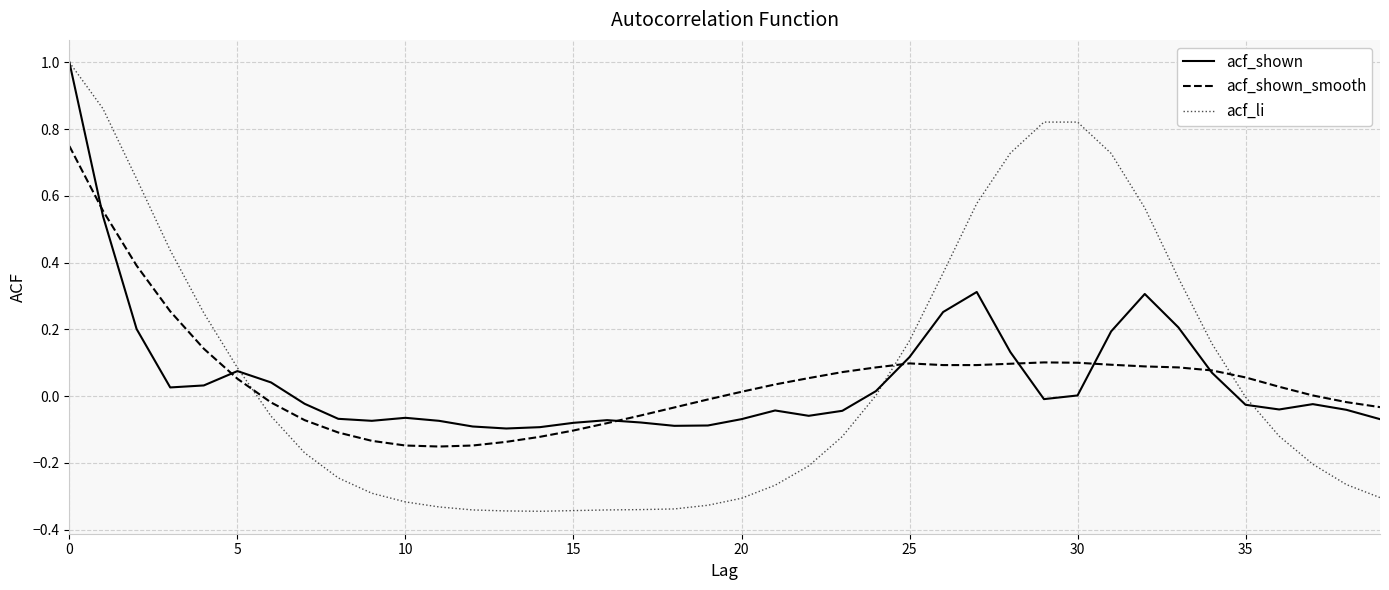

What are all the series names shown in the legend?

acf_shown, acf_shown_smooth, acf_li